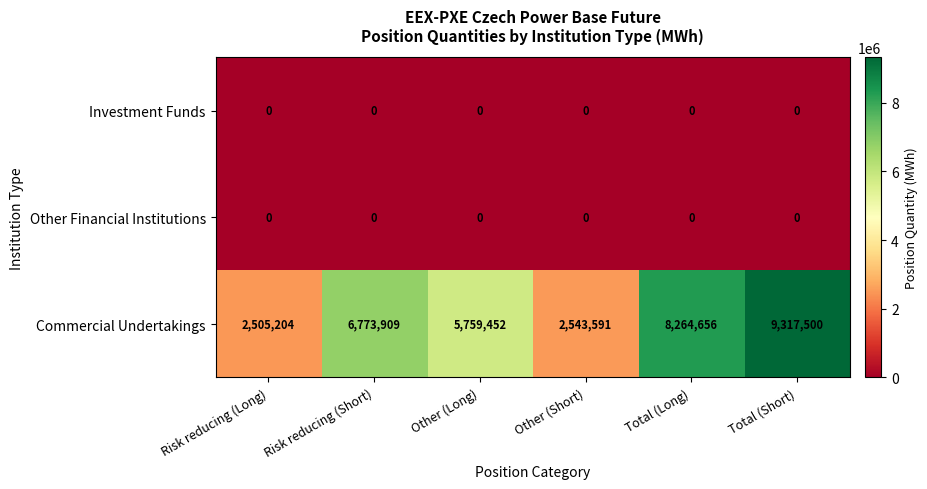

What is the difference between the maximum and minimum values in the Commercial Undertakings series?

6812296